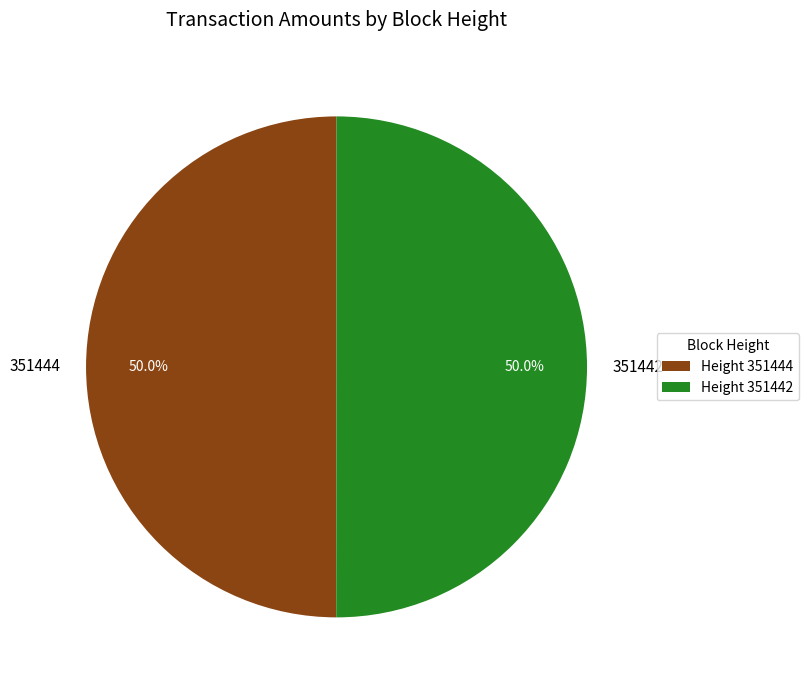

To the nearest percent, what is the average slice percentage?

50%